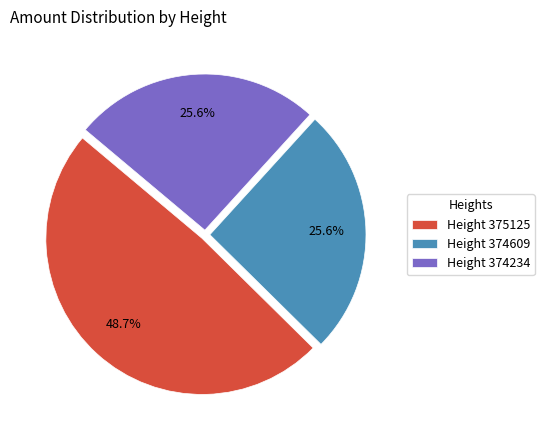

Does any single category account for the majority?

No